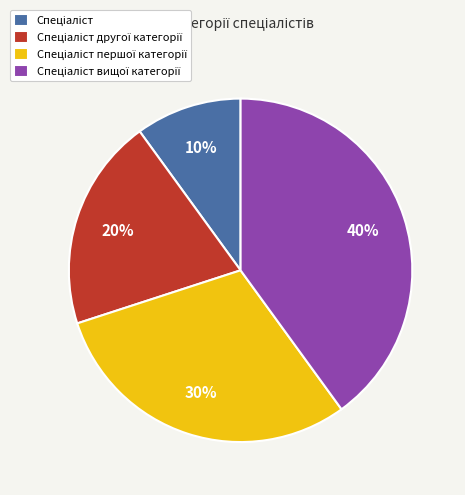

Does any single category account for the majority?

No